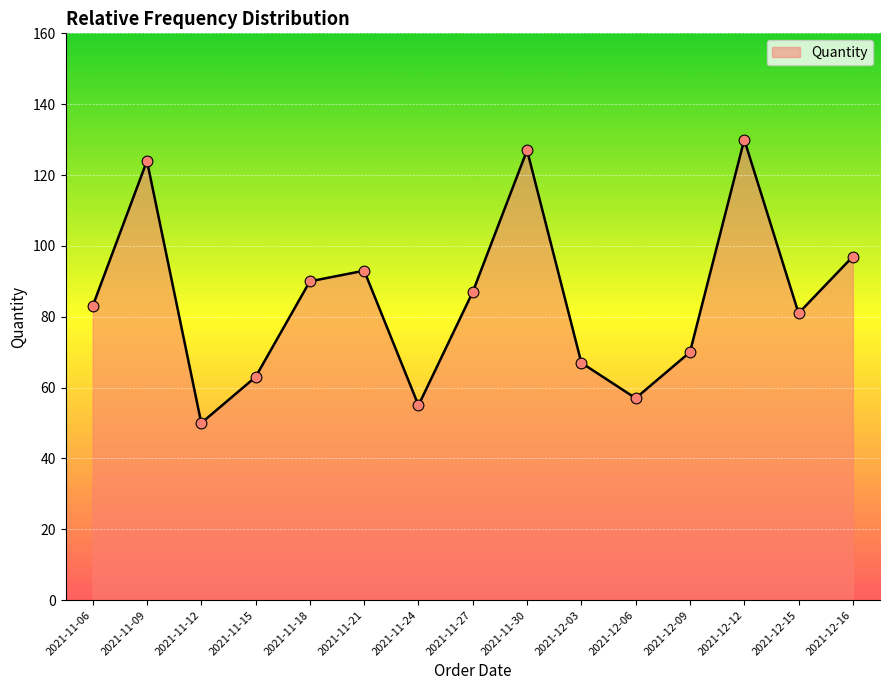

Which has a higher value, 2021-12-03 or 2021-11-24?

2021-12-03